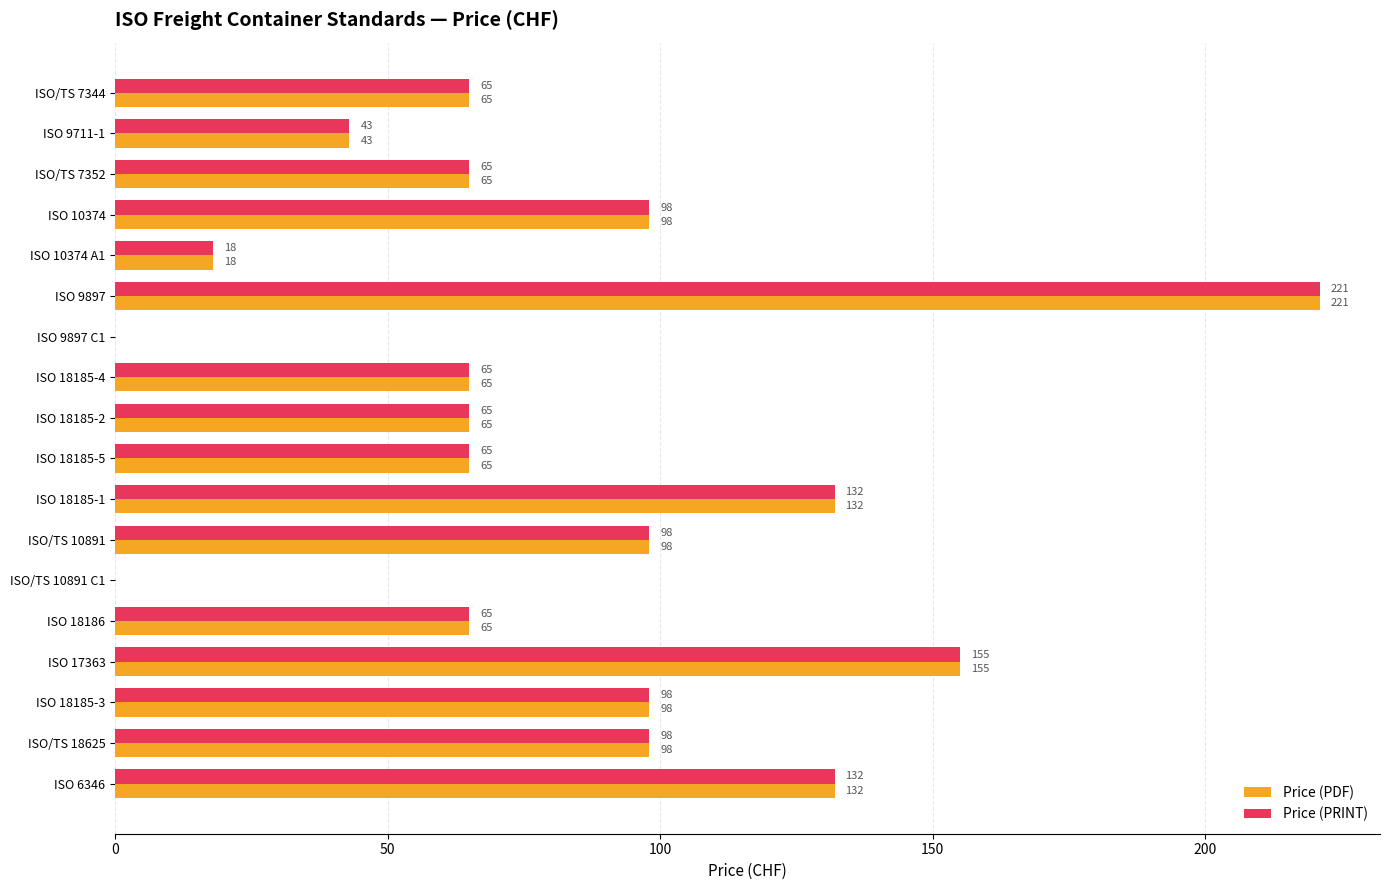

What are all the series names shown in the legend?

Price (PDF), Price (PRINT)